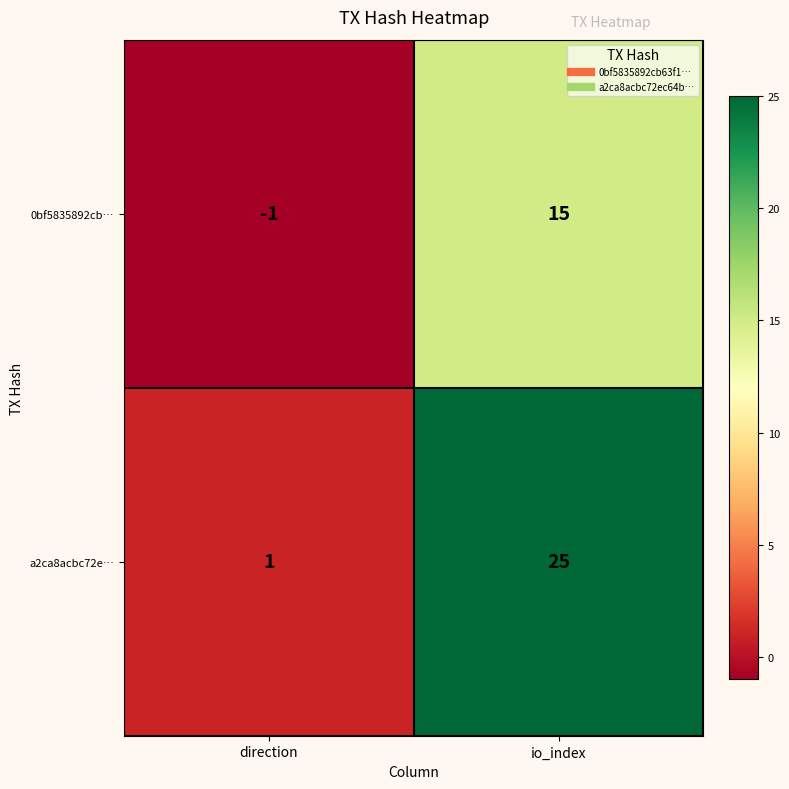

Which series has the widest spread of values?

a2ca8acbc72e…